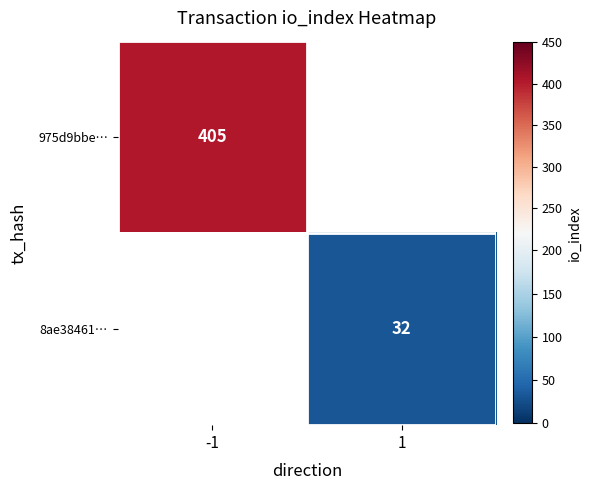

The value of 975d9bbe… at -1 is 564. True or false?

False